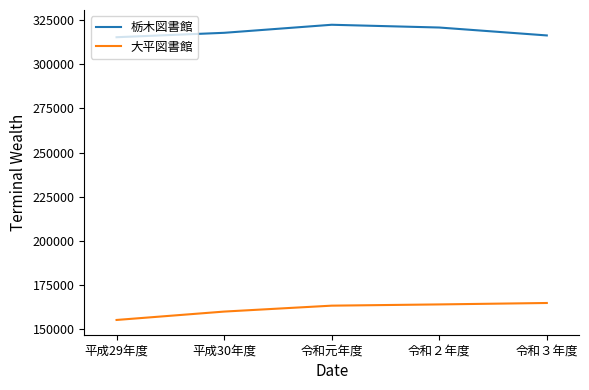

What are all the series names shown in the legend?

栃木図書館, 大平図書館